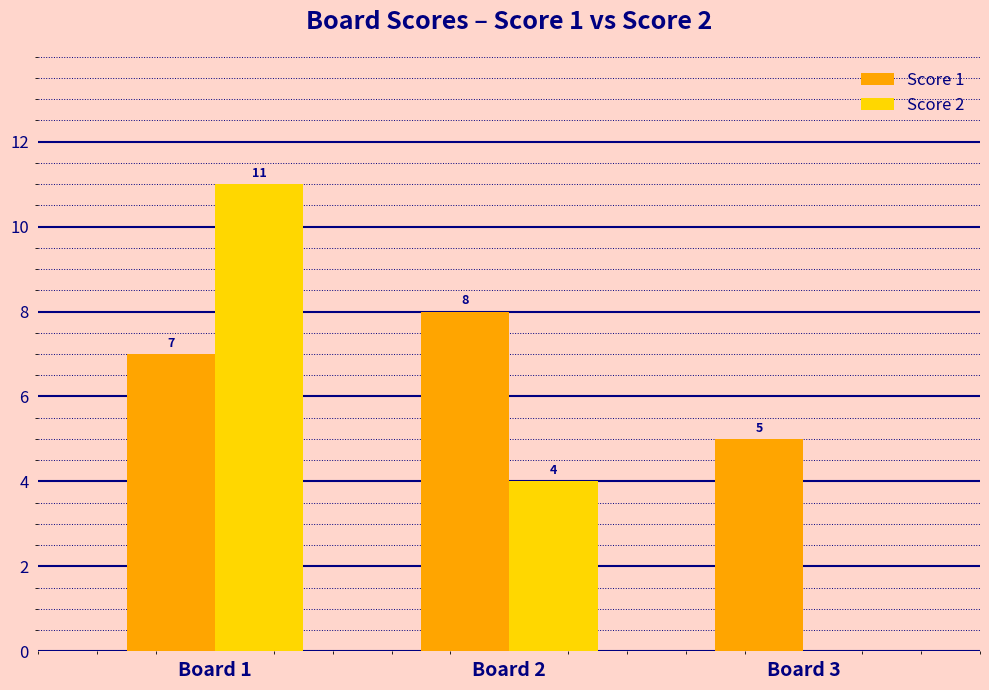

At which category is the sum across all series the highest?

Board 1